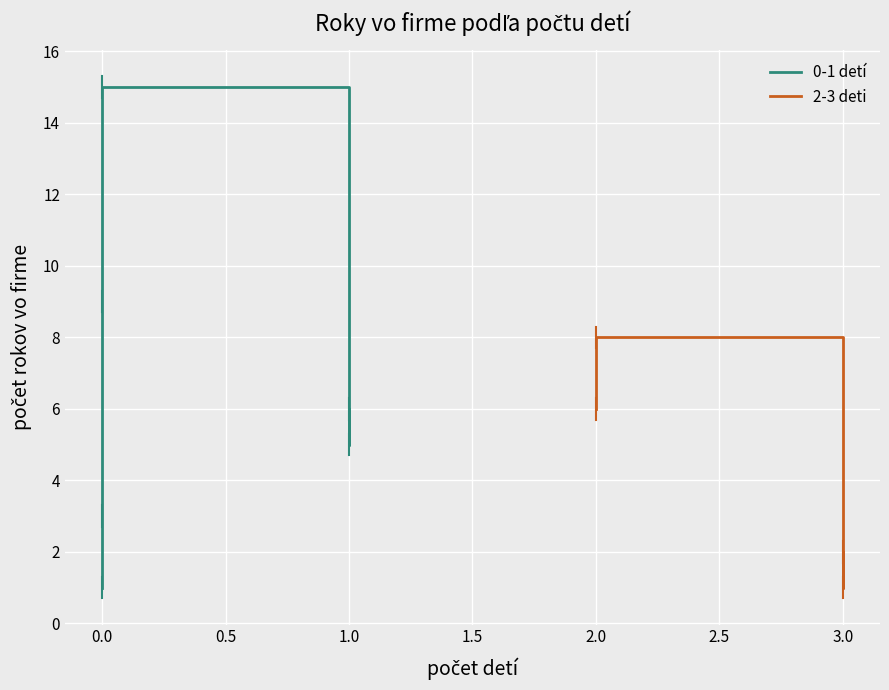

Does the chart display data point markers on the line(s)?

No